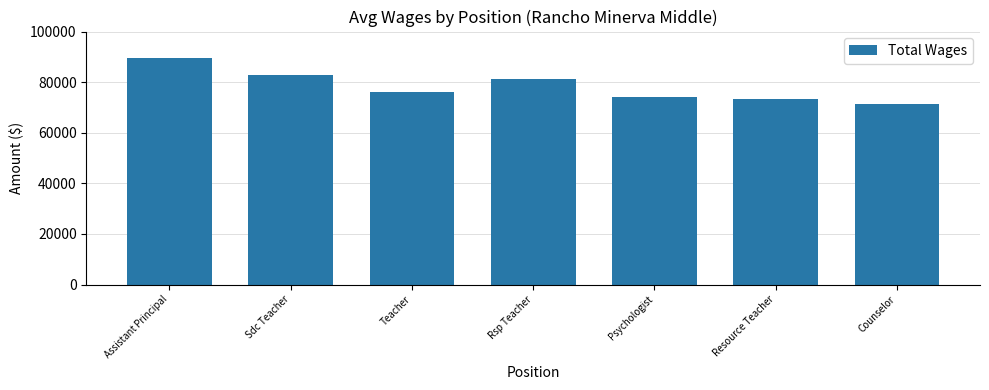

At which label is the value closest to 80600?

Rsp Teacher